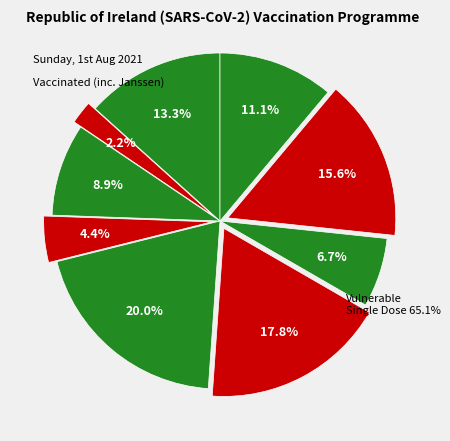

Does 8 account for over 50% of the chart?

No